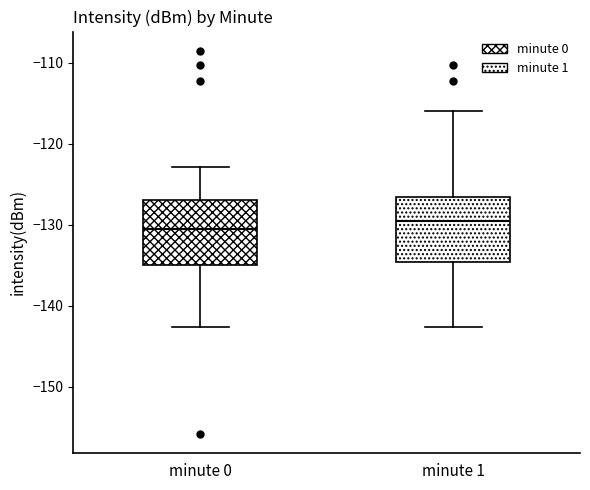

Reading left to right, read every box against the y-axis: the position of its median line, the range the box covers, and the ends of its whiskers. The values are not printed on the chart, so give them approximately, as read against the axis.

minute 0: median -131, box -135 to -127, whiskers -143 to -123
minute 1: median -130, box -135 to -127, whiskers -143 to -116